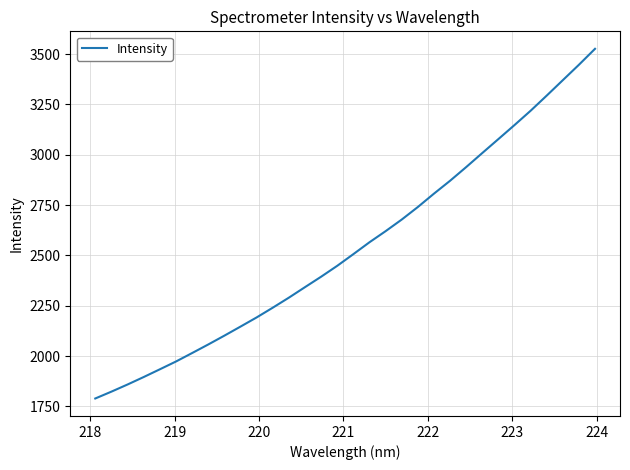

What is the difference between the maximum and minimum values?

1736.6